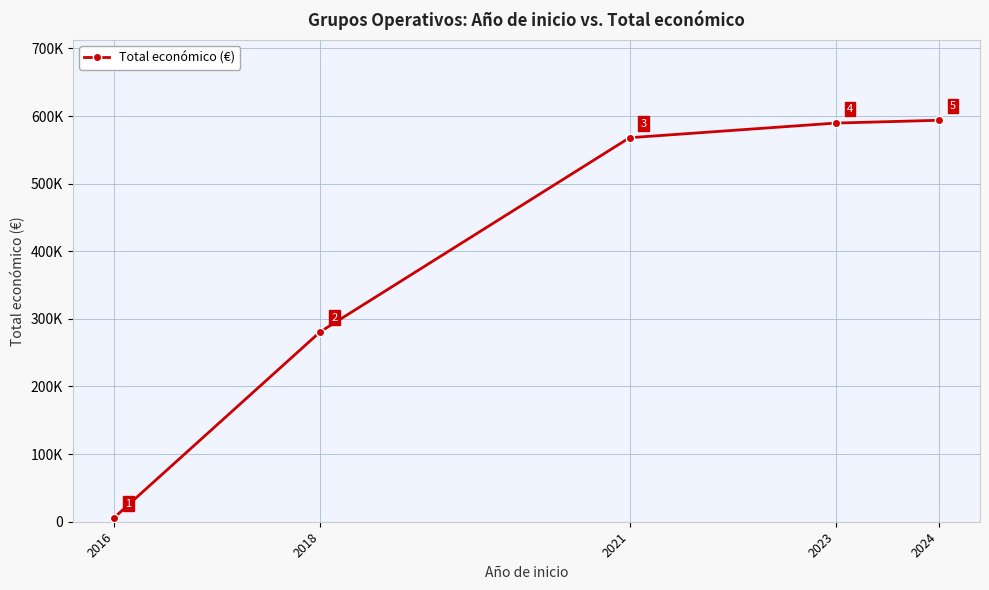

What is the difference between the second highest and minimum values?

583584